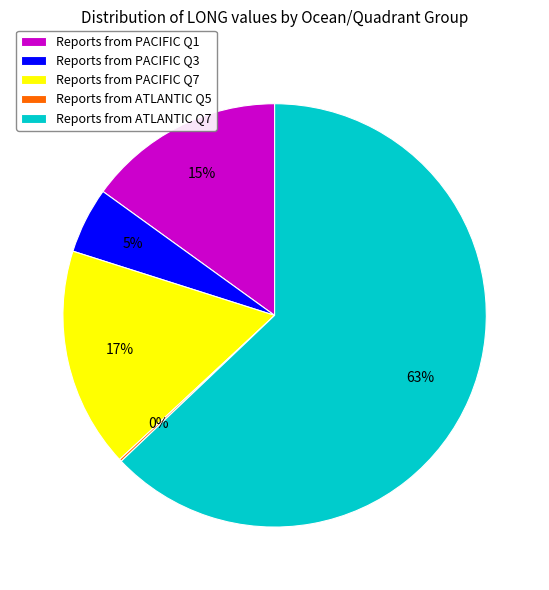

Is it true that Reports from PACIFIC Q3 is 5% of the pie?

True